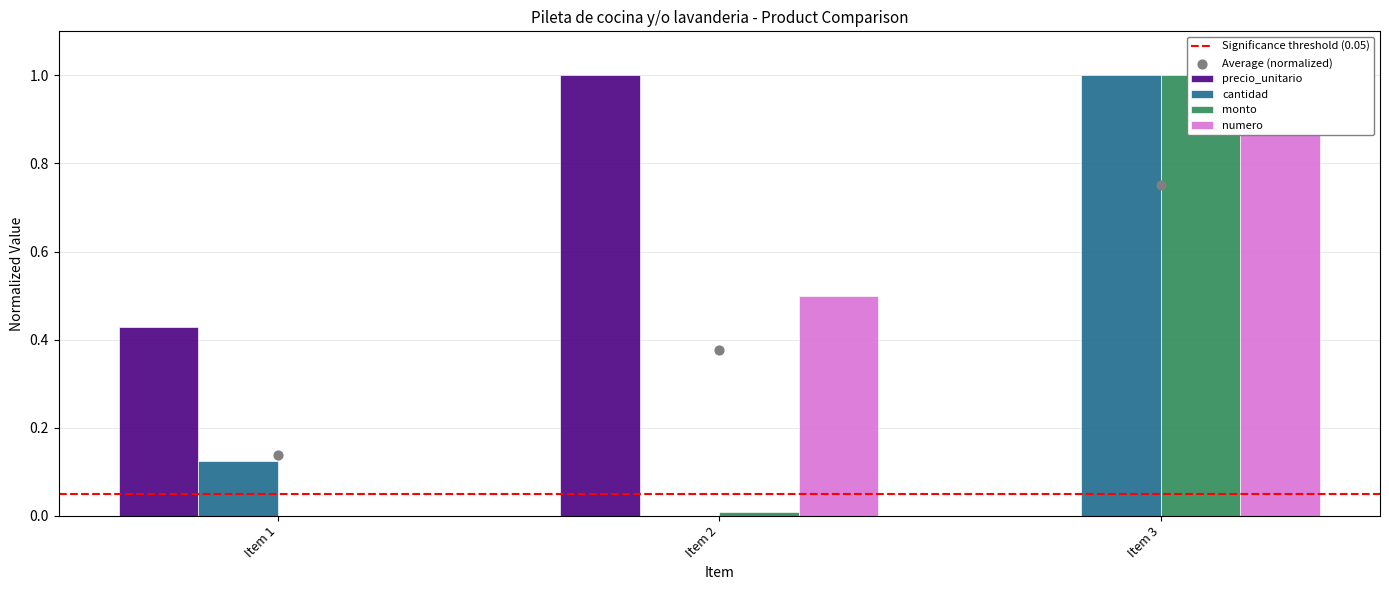

At how many categories does at least one series exceed 0?

3